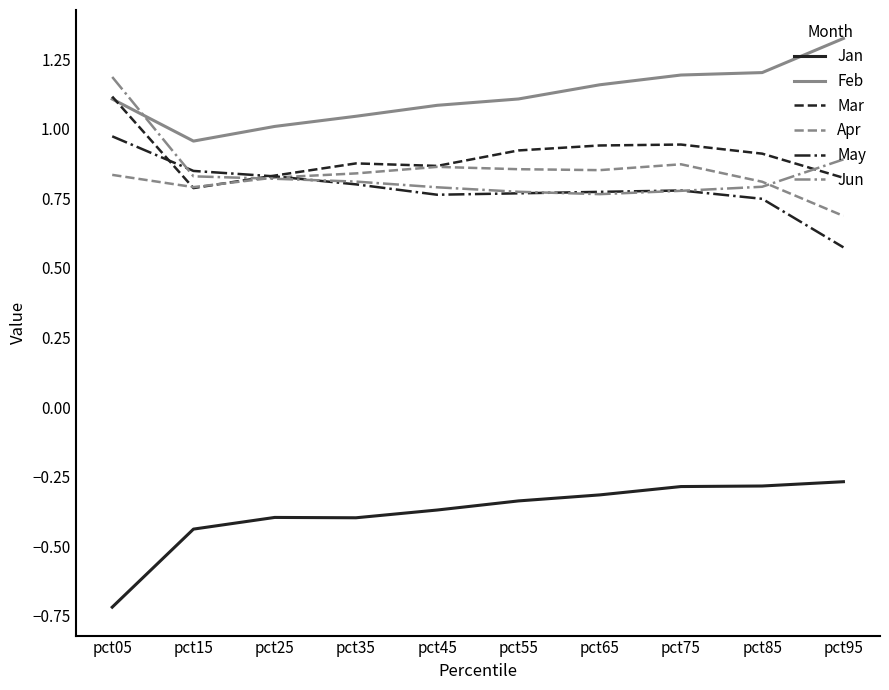

What value does the Feb series have at pct45?

1.1